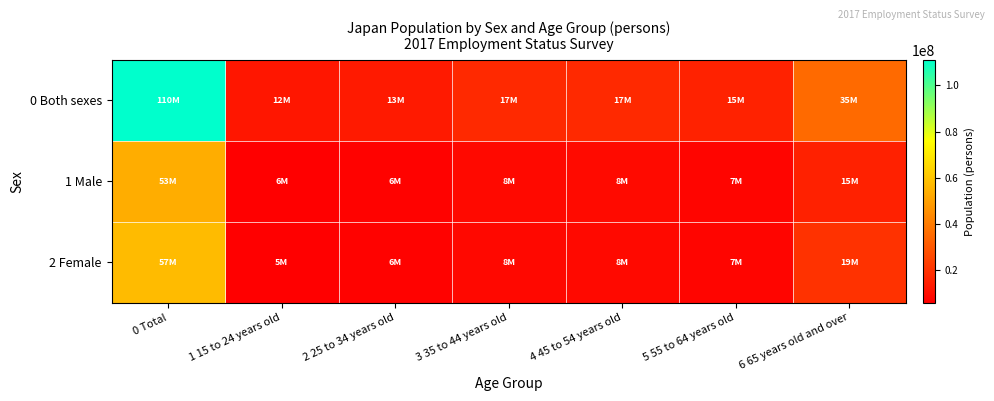

Reading left to right, list all the values displayed in this chart.

0 Both sexes: 0 Total=110976700	1 15 to 24 years old=12173100	2 25 to 34 years old=13361100	3 35 to 44 years old=17306000	4 45 to 54 years old=17598500	5 55 to 64 years old=15389300	6 65 years old and over=35148700
1 Male: 0 Total=53542900	1 15 to 24 years old=6240400	2 25 to 34 years old=6799100	3 35 to 44 years old=8759800	4 45 to 54 years old=8860500	5 55 to 64 years old=7625600	6 65 years old and over=15257400
2 Female: 0 Total=57433900	1 15 to 24 years old=5932700	2 25 to 34 years old=6562000	3 35 to 44 years old=8546200	4 45 to 54 years old=8738000	5 55 to 64 years old=7763700	6 65 years old and over=19891200